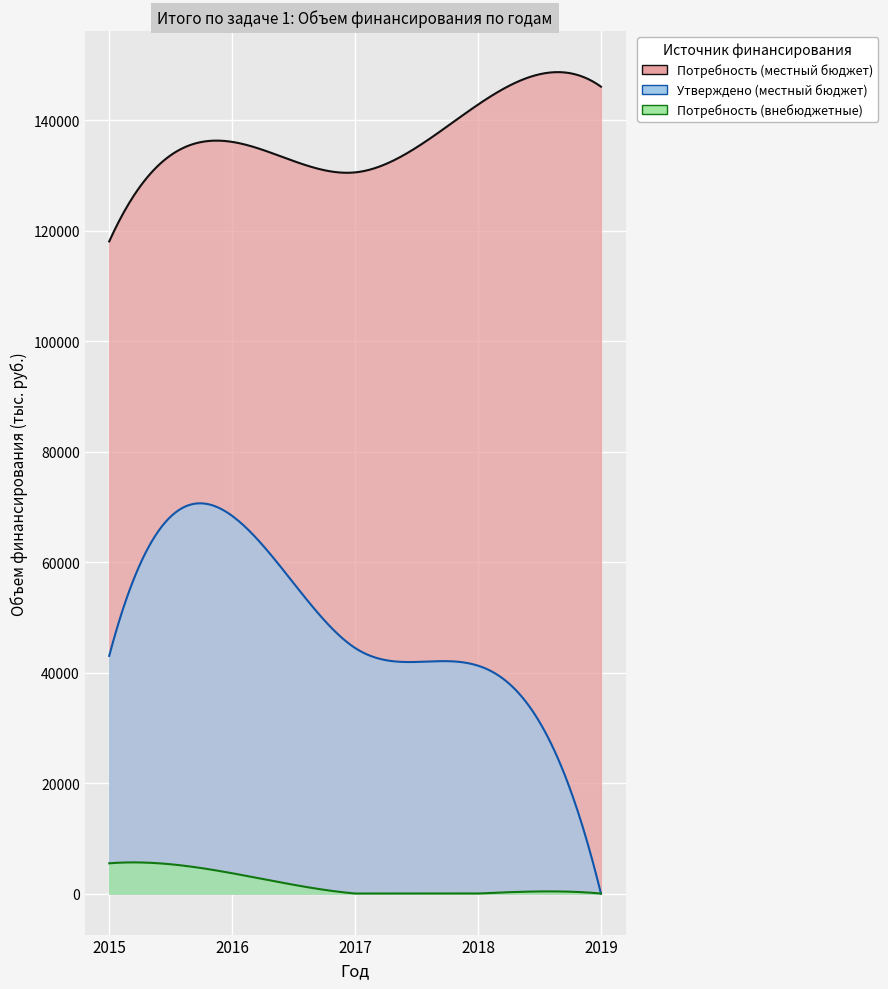

The Потребность (внебюджетные) series shows 0.0 at 2019. True or false?

True